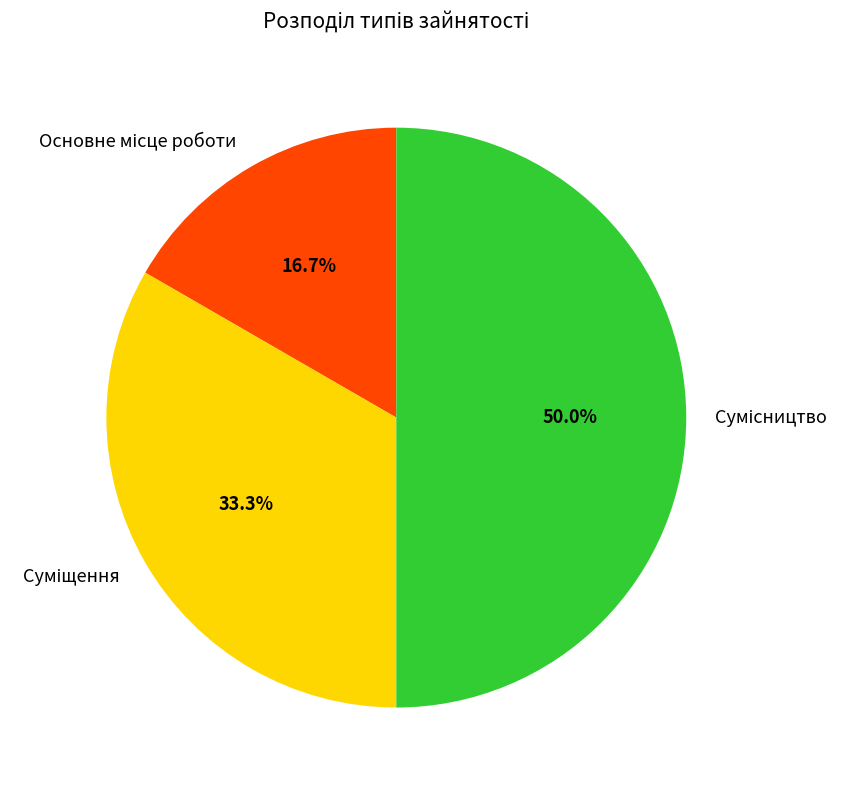

What is the ratio of the value at Суміщення to the value at Сумісництво?

0.7